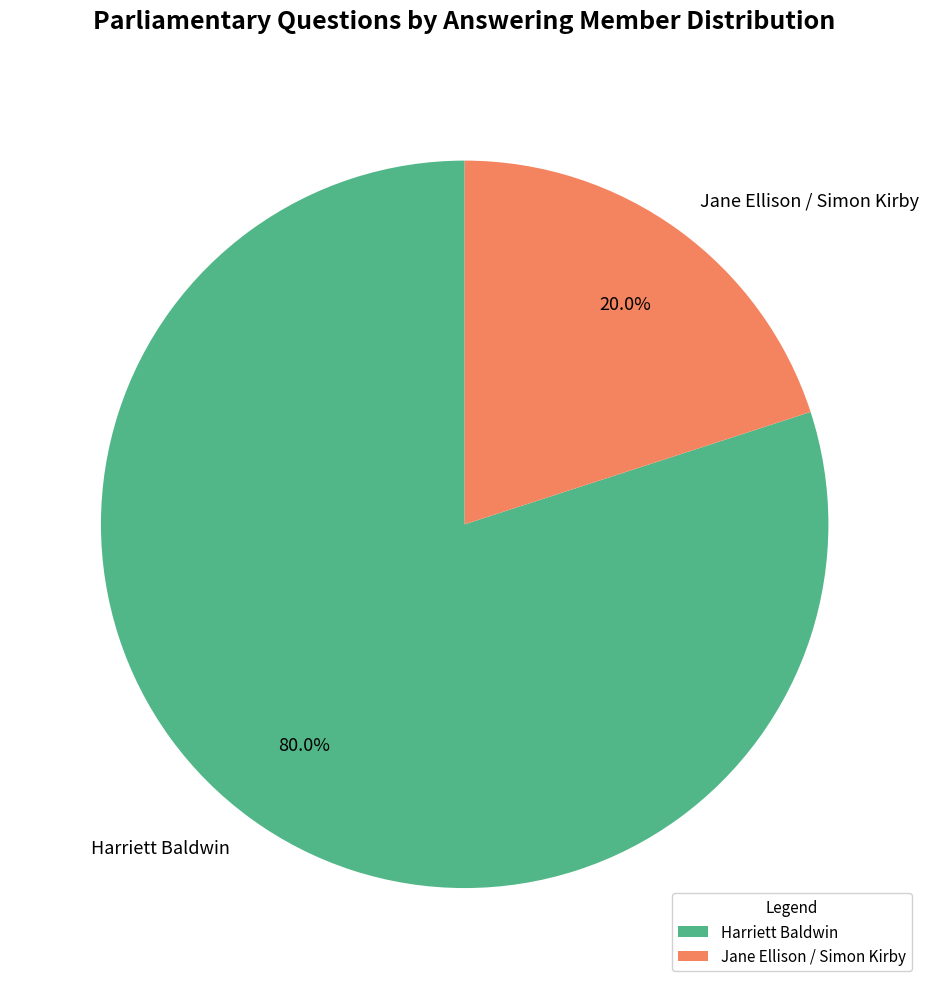

What is the smallest slice in the pie chart?

Jane Ellison / Simon Kirby